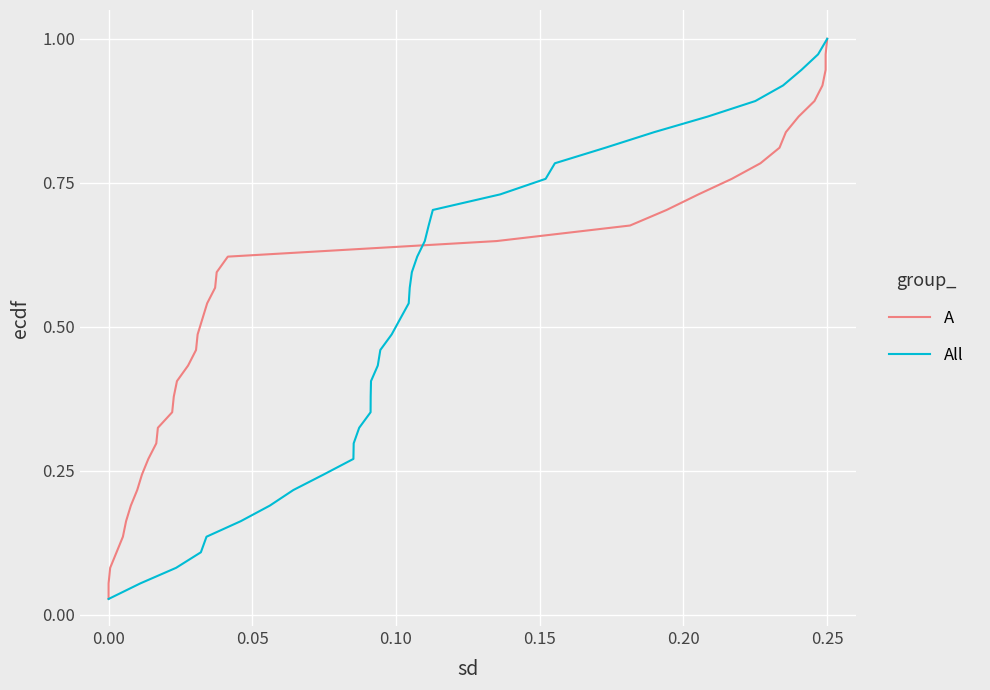

What is the greatest value displayed?

1.0